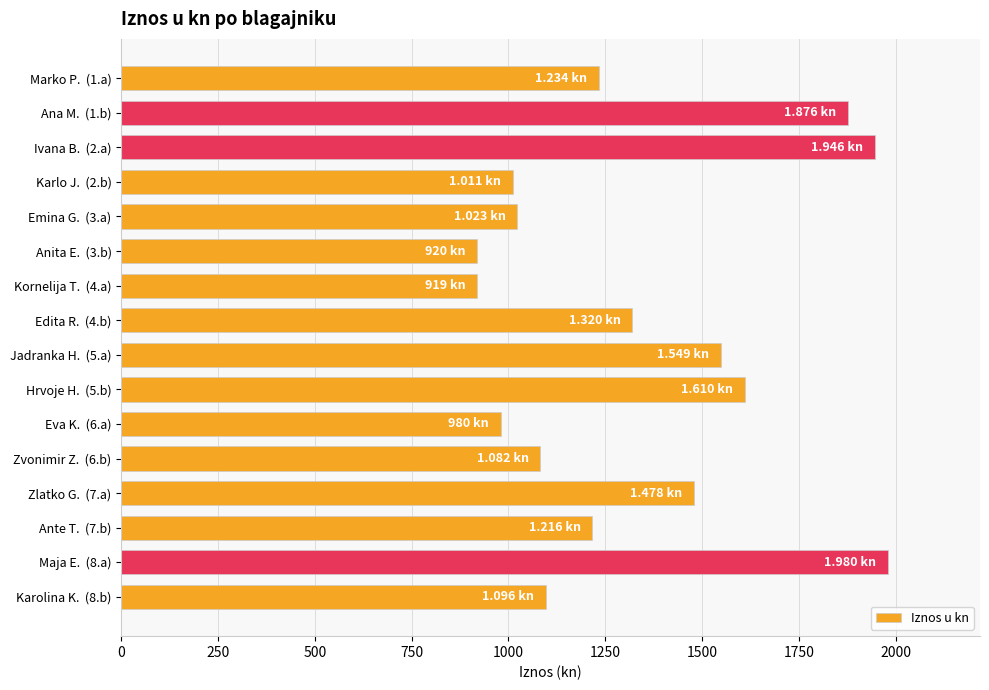

Which has a higher value, Ana M.  (1.b) or Ivana B.  (2.a)?

Ivana B.  (2.a)